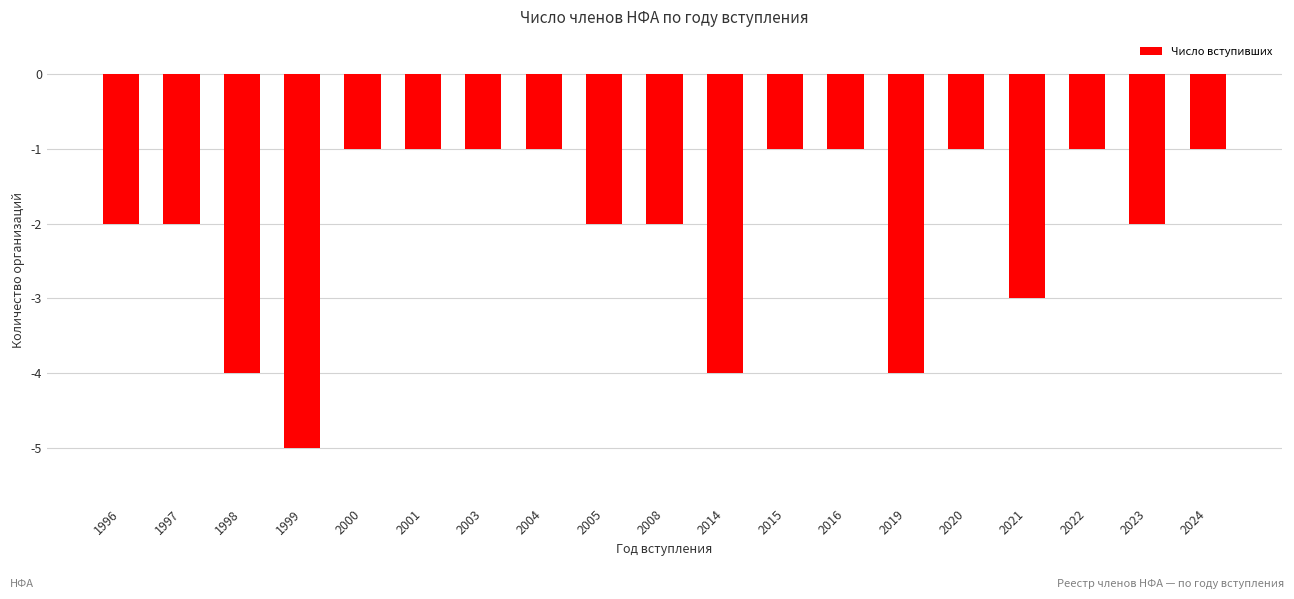

Reading left to right, list all the values displayed in this chart.

1996=-2	1997=-2	1998=-4	1999=-5	2000=-1	2001=-1	2003=-1	2004=-1	2005=-2	2008=-2	2014=-4	2015=-1	2016=-1	2019=-4	2020=-1	2021=-3	2022=-1	2023=-2	2024=-1